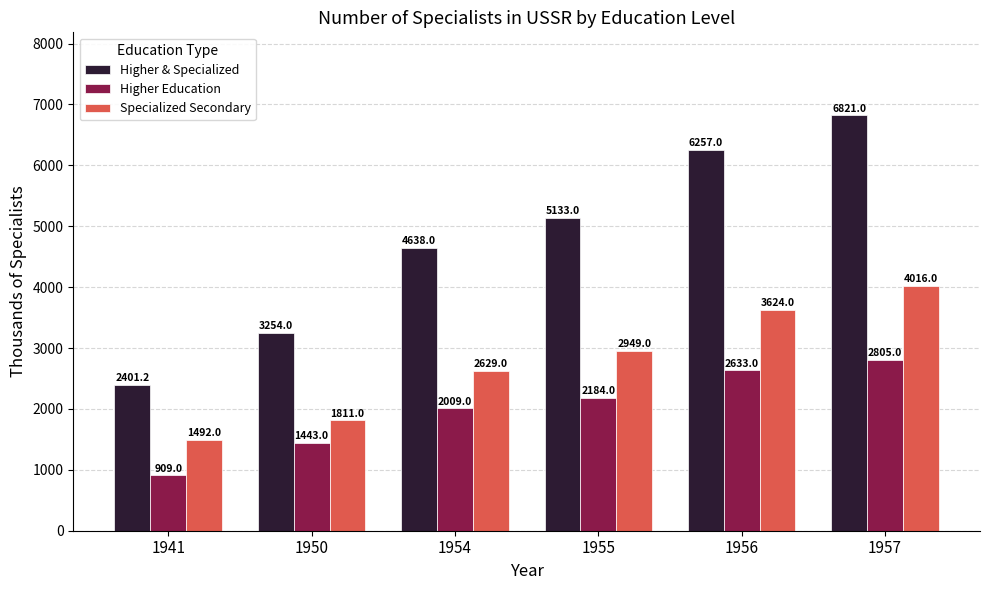

Which series has the largest range (max minus min)?

Higher & Specialized